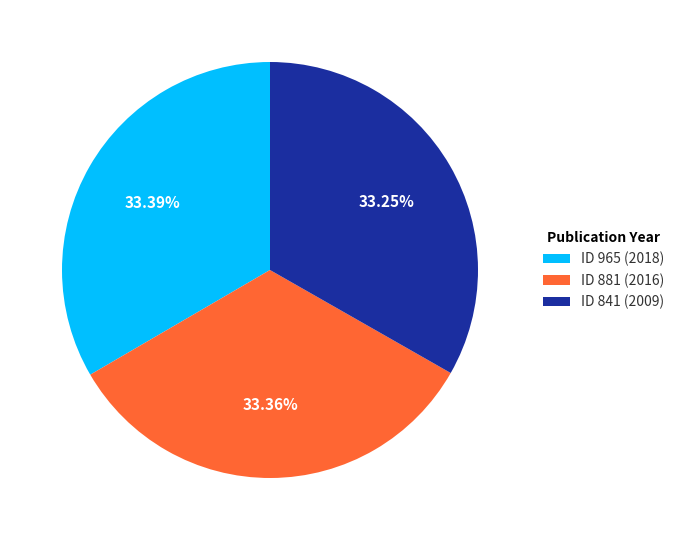

Is ID 841 (2009) the majority of the pie?

No